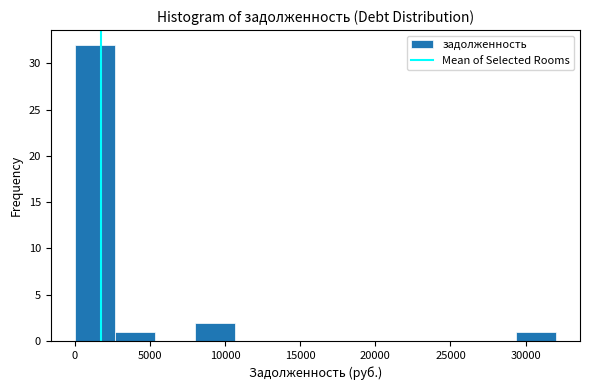

Reading left to right, list every bar in this chart as the range it spans on the x-axis followed by its height. Neither the bar edges nor the heights are printed on the chart, so give them approximately, as read against the axes.

0 to 2500: 32
2500 to 5500: 1
5500 to 8000: 0
8000 to 10500: 2
10500 to 13500: 0
13500 to 16000: 0
16000 to 18500: 0
18500 to 21500: 0
21500 to 24000: 0
24000 to 26500: 0
26500 to 29500: 0
29500 to 32000: 1